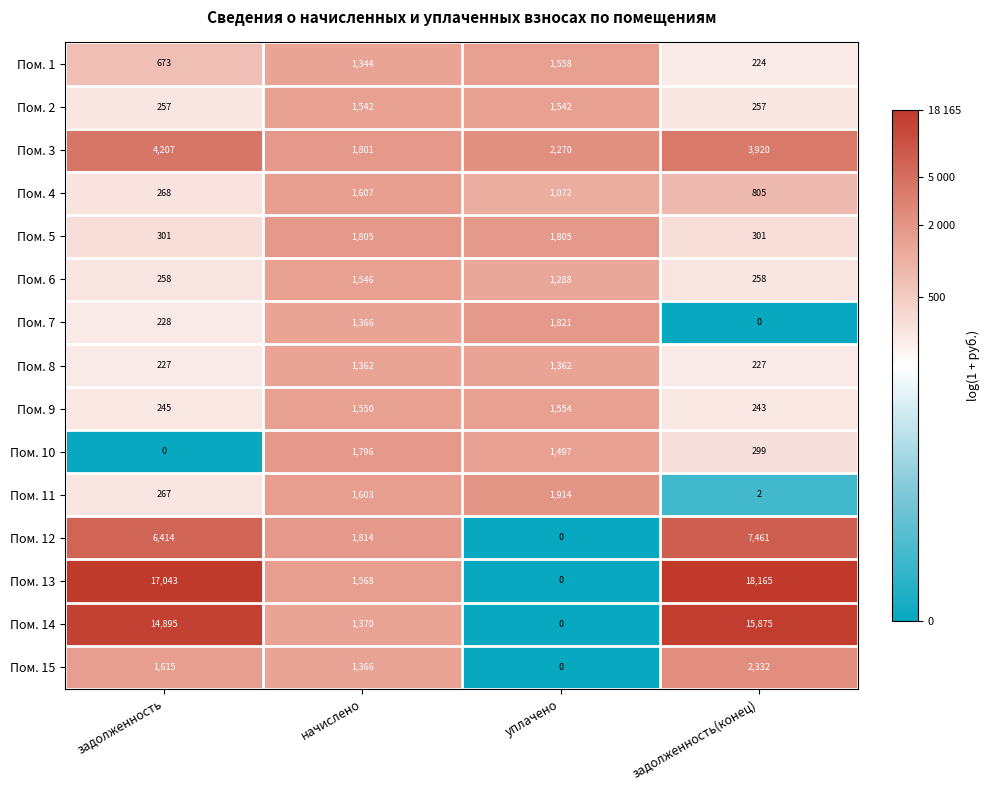

Where is Пом. 7 nearest to the value 910?

начислено